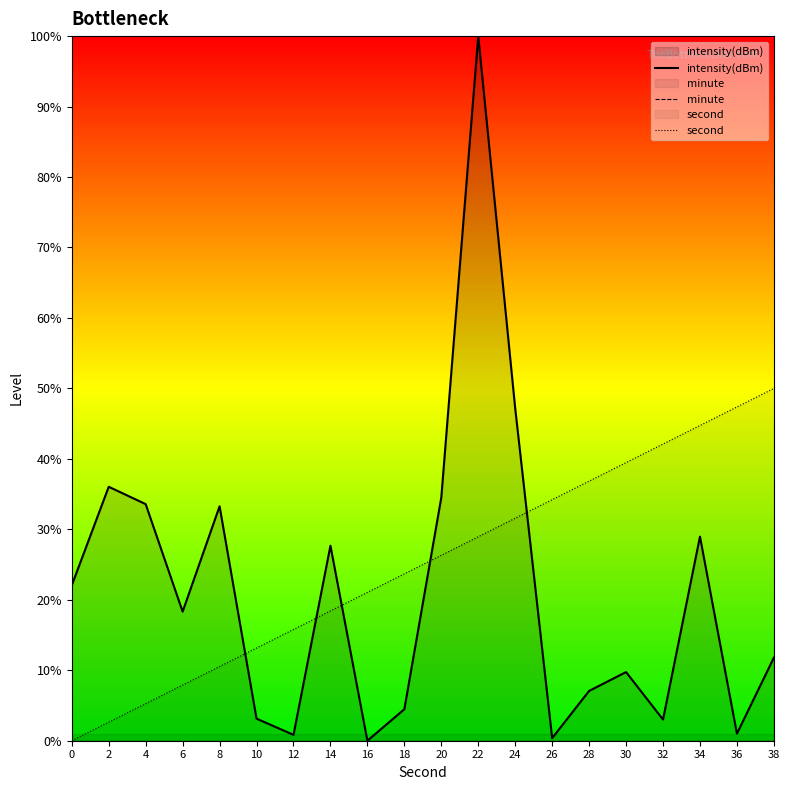

What is the sum of all intensity(dBm) values?

423.0